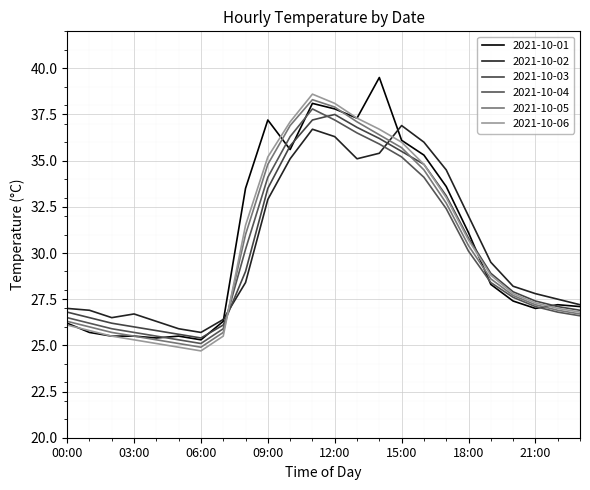

How many values in the 2021-10-02 series are below 28?

11